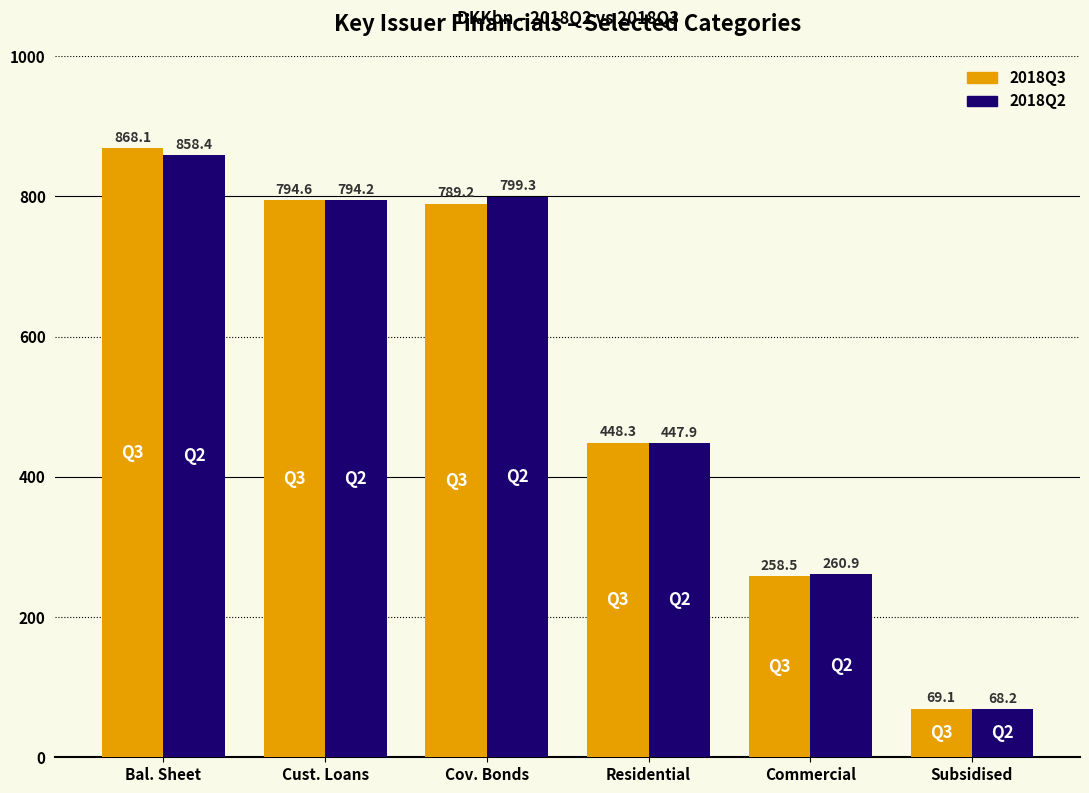

What is the difference between the 2018Q3 values at Commercial and Cust. Loans?

536.1